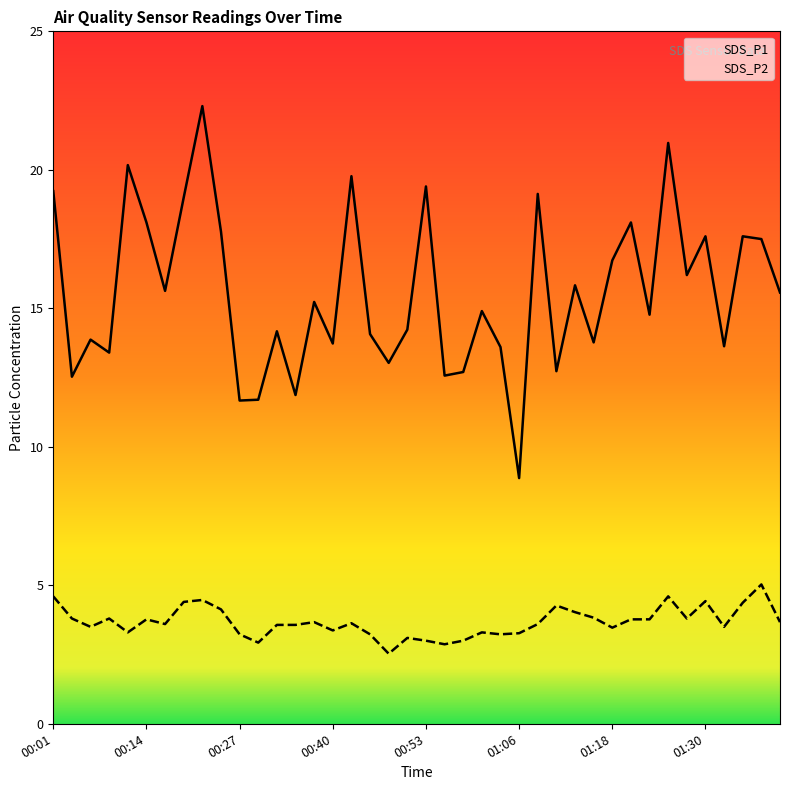

Is the value of SDS_P2 at 01:26 greater than the value of SDS_P1 at 01:28?

No